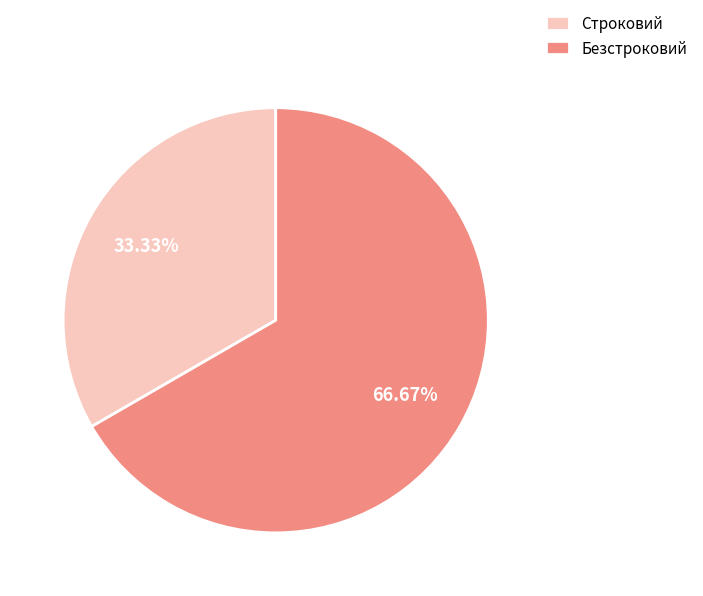

Is Безстроковий the majority of the pie?

Yes